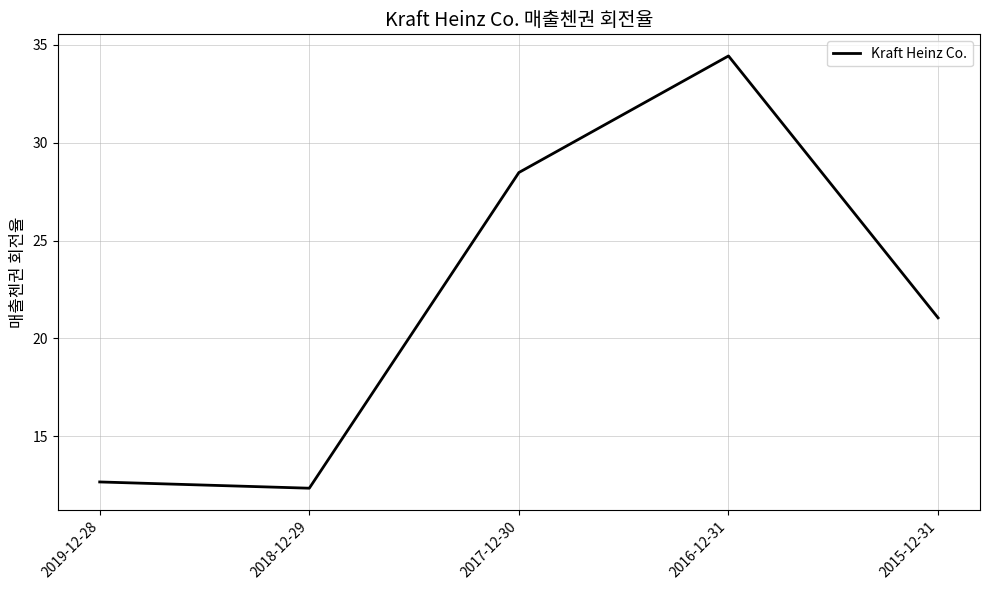

Where does the data first go above 21?

2017-12-30